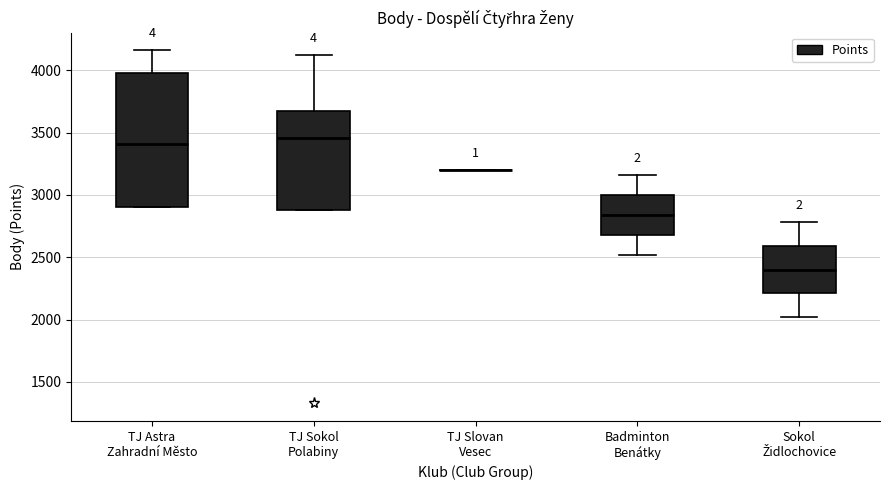

Reading left to right, read every box against the y-axis: the position of its median line, the range the box covers, and the ends of its whiskers. The values are not printed on the chart, so give them approximately, as read against the axis.

TJ Astra Zahradní Město: median 3400, box 2900 to 4000, whiskers 2900 to 4150
TJ Sokol Polabiny: median 3450, box 2900 to 3650, whiskers 2900 to 4100
TJ Slovan Vesec: box collapsed to a line at 3200, whiskers 3200 to 3200
Badminton Benátky: median 2850, box 2700 to 3000, whiskers 2500 to 3150
Sokol Židlochovice: median 2400, box 2200 to 2600, whiskers 2000 to 2800